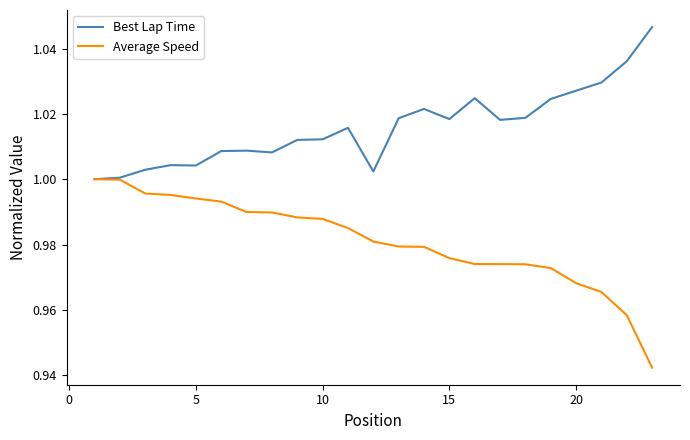

Which series has the widest spread of values?

Average Speed